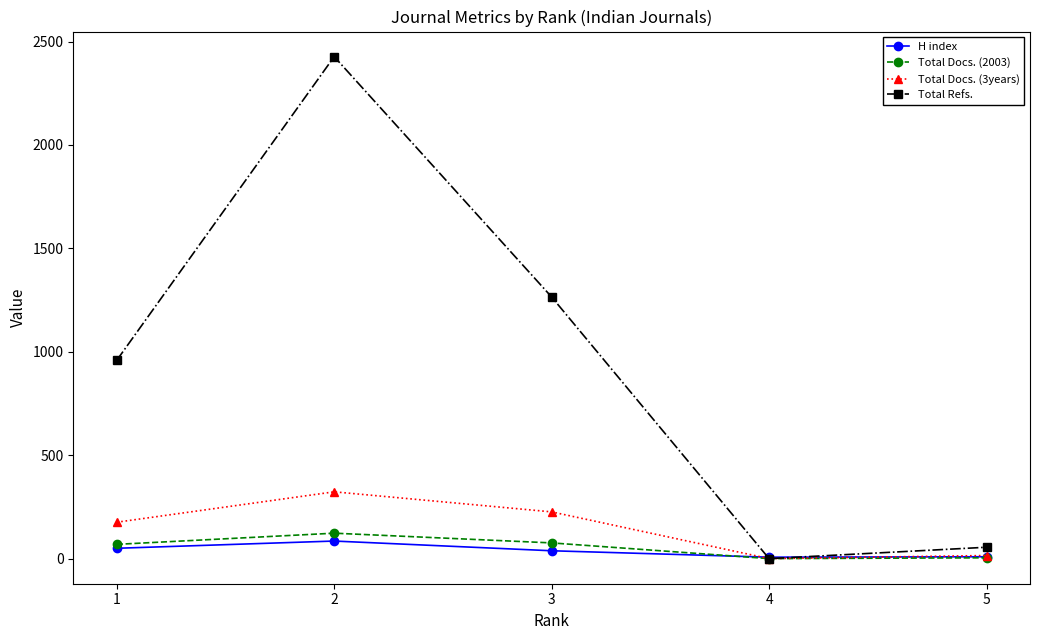

What are all the series names shown in the legend?

H index, Total Docs. (2003), Total Docs. (3years), Total Refs.